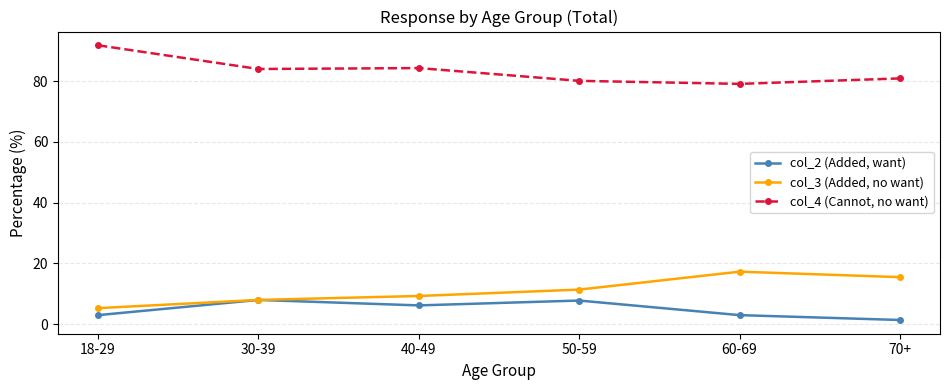

What is the label of the 6th point from the right?

18-29